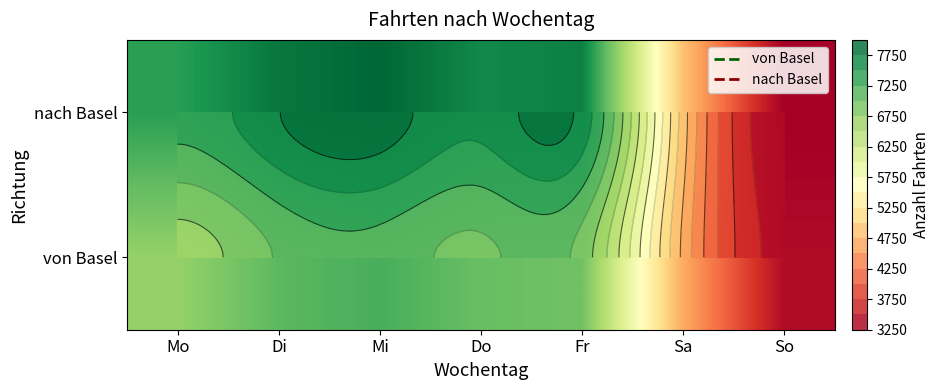

Which series has the largest total across all categories?

nach Basel